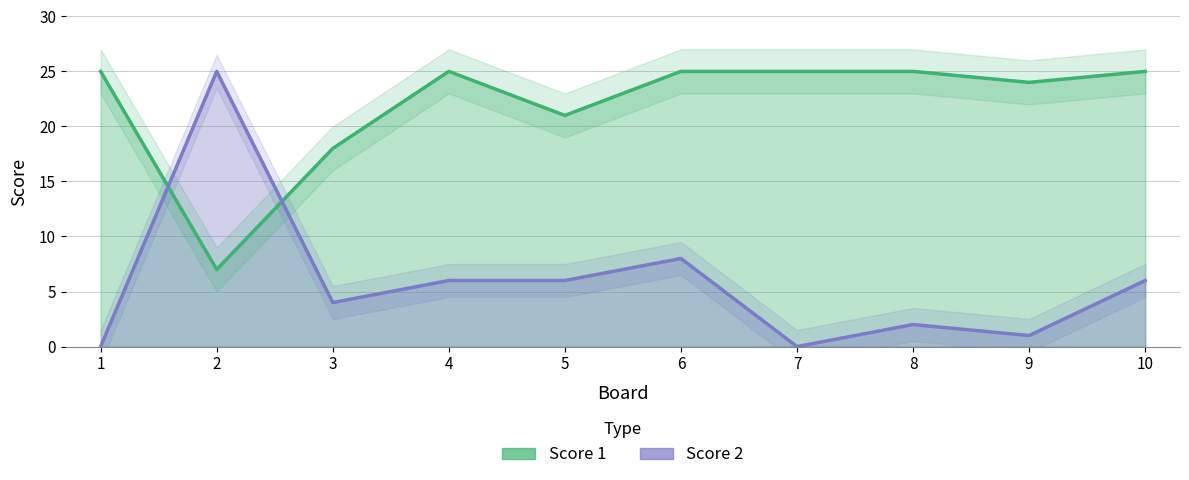

How many distinct data groups are displayed?

2